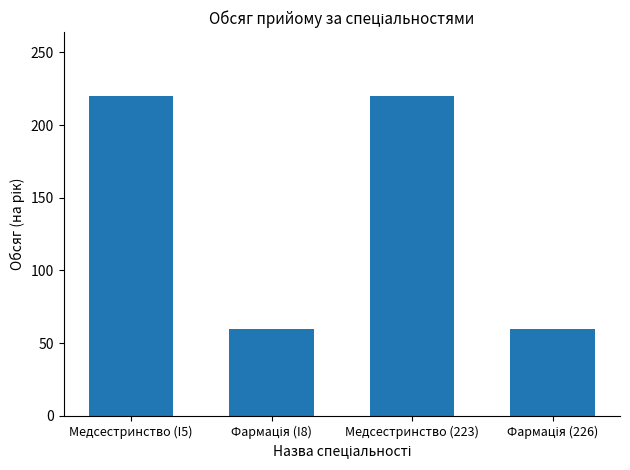

What is the value of the 4th bar from the left?

60